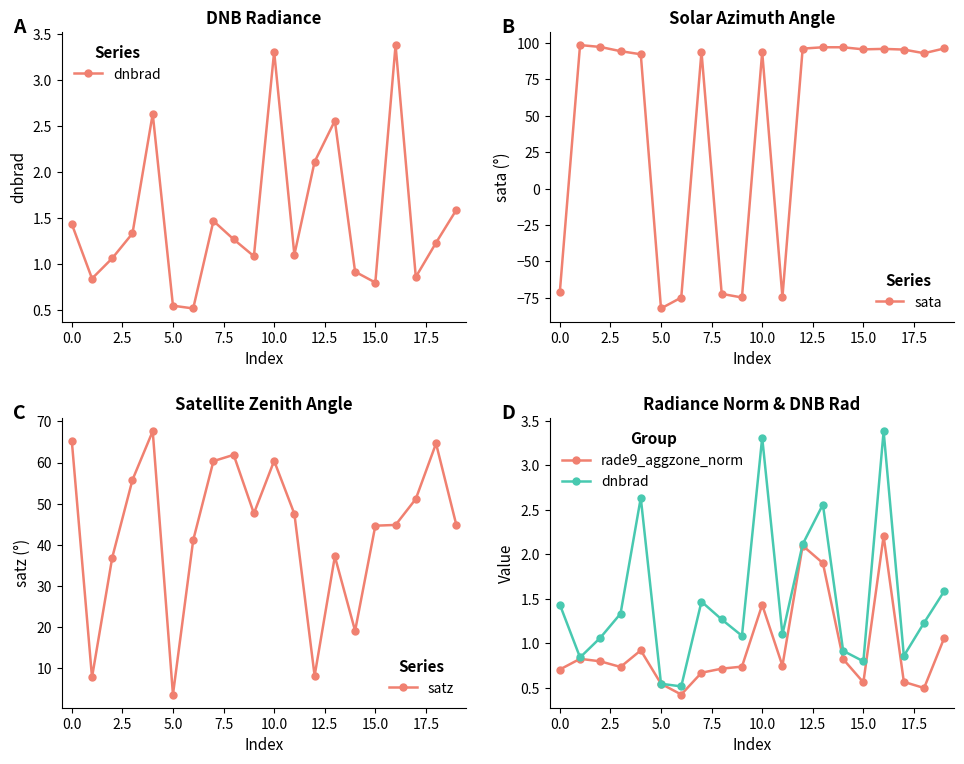

What is the value of the dnbrad point at the 15th from the left?

0.9